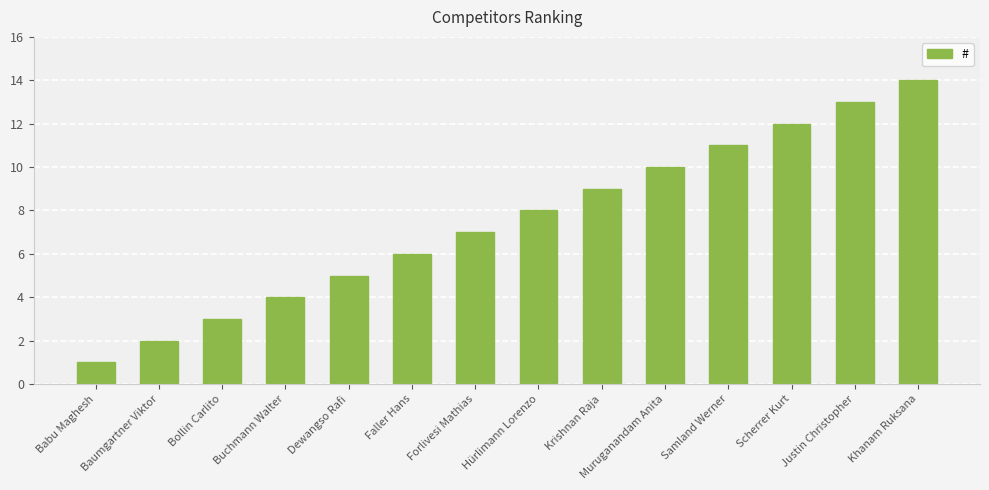

Which category has the highest value across all series?

Khanam Ruksana